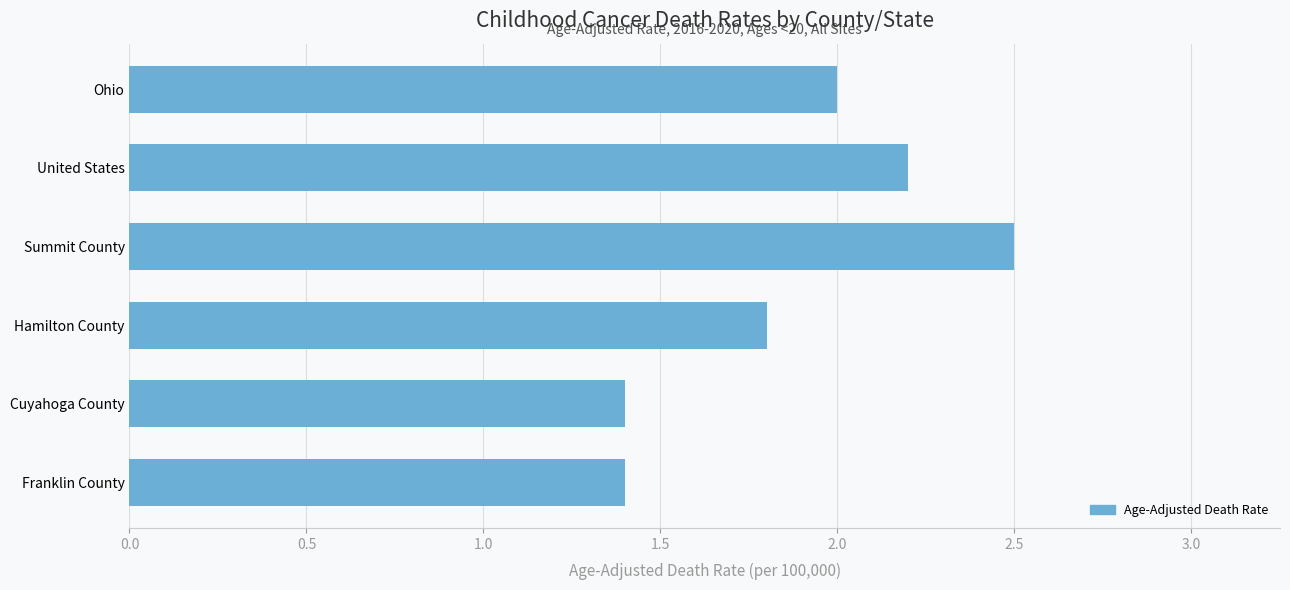

Approximately how many times larger is the value at Franklin County compared to Hamilton County?

0.8